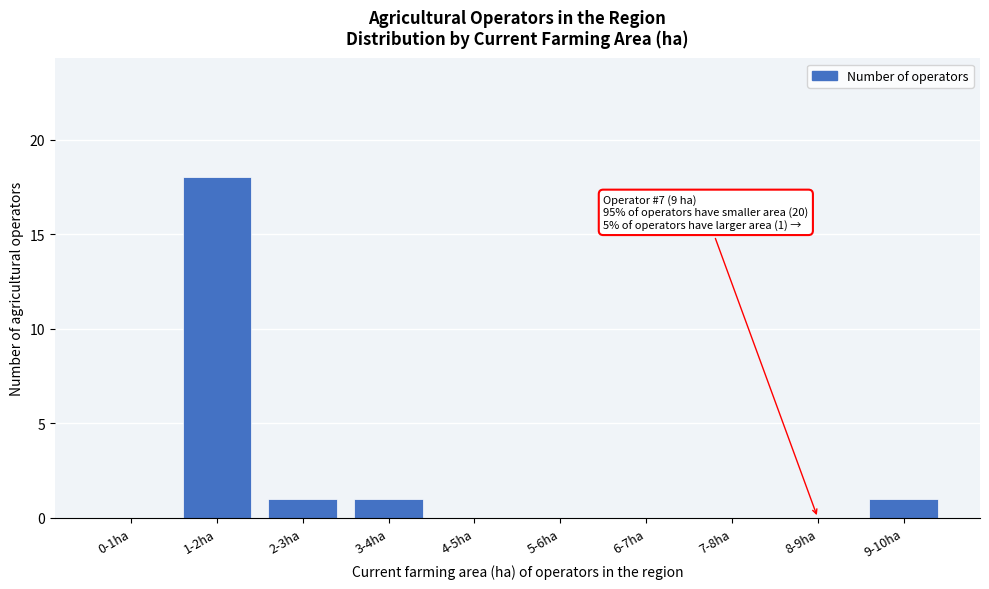

Reading right to left, transcribe all the data shown in this chart.

9-10ha=1	8-9ha=0	7-8ha=0	6-7ha=0	5-6ha=0	4-5ha=0	3-4ha=1	2-3ha=1	1-2ha=18	0-1ha=0